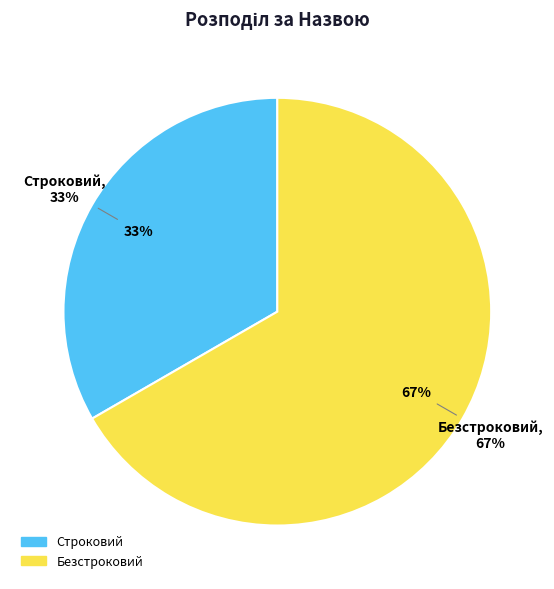

To the nearest percent, what portion does Строковий represent?

33%